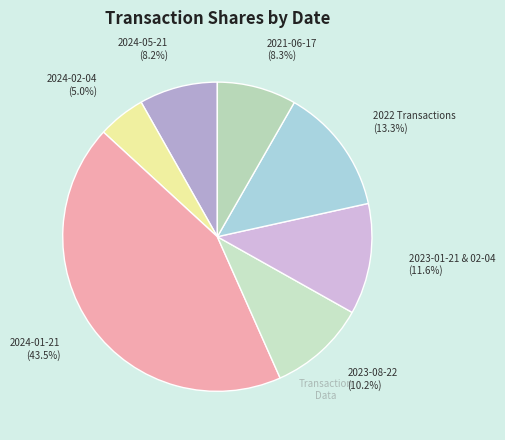

Which category has the smallest portion of the pie?

2024-02-04